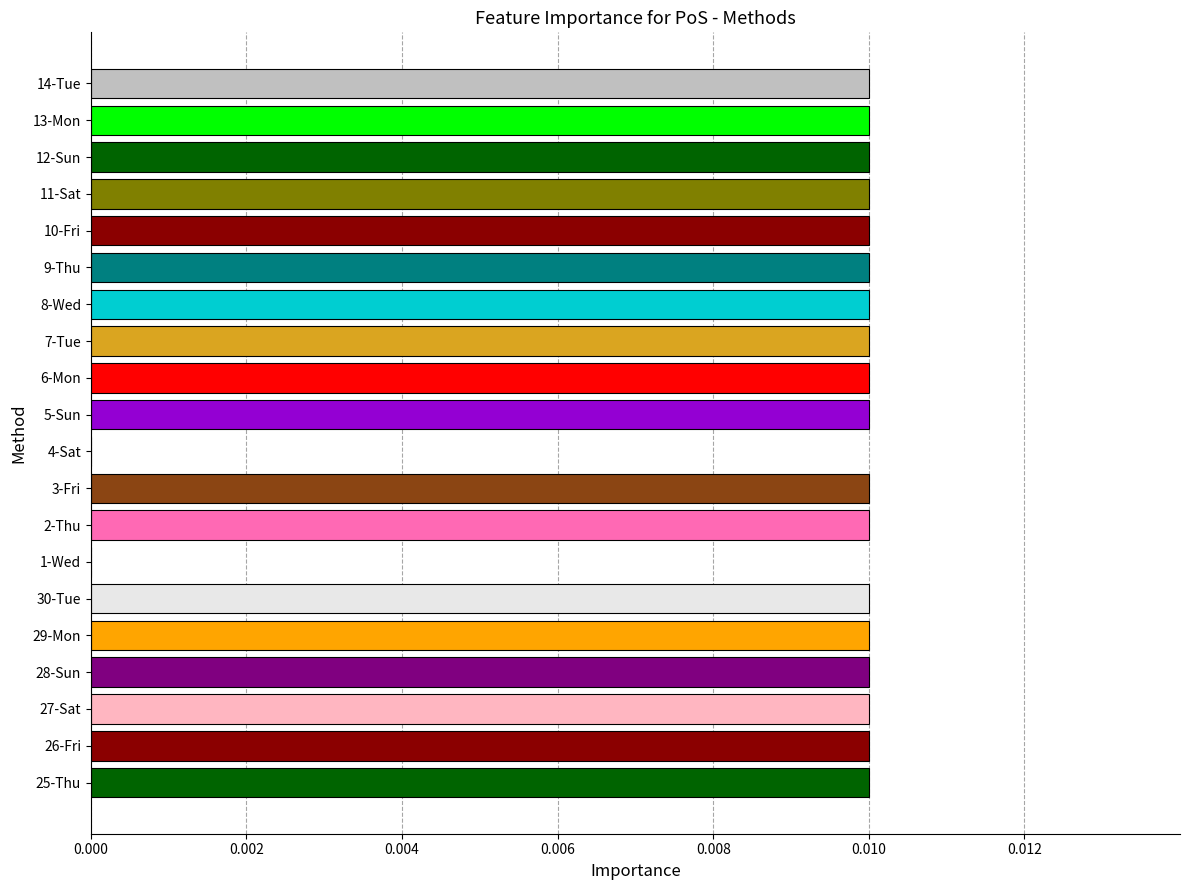

Are the bars horizontal?

Yes